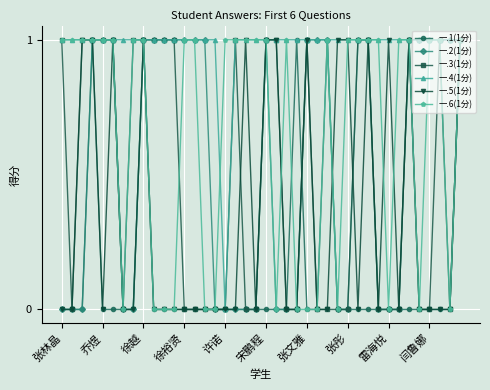

Which series has the largest total across all categories?

一.4(1分)